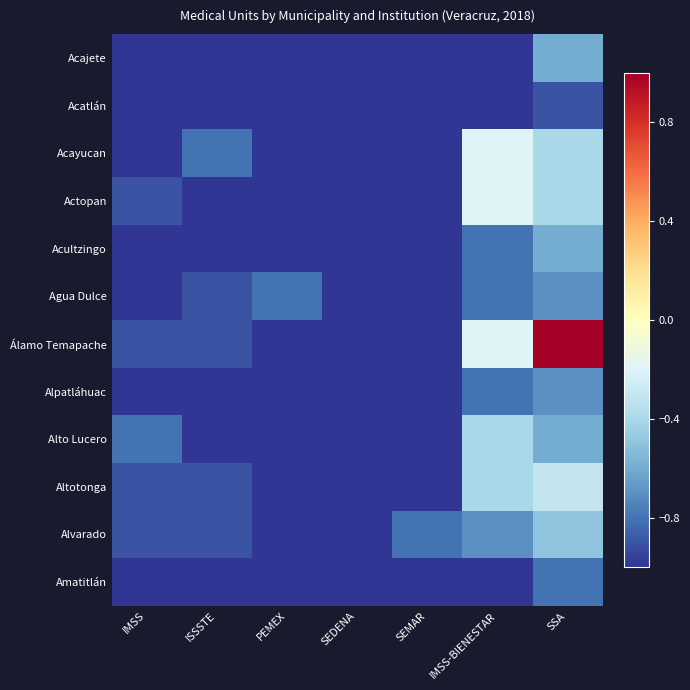

At which category is the sum across all series the highest?

SSA